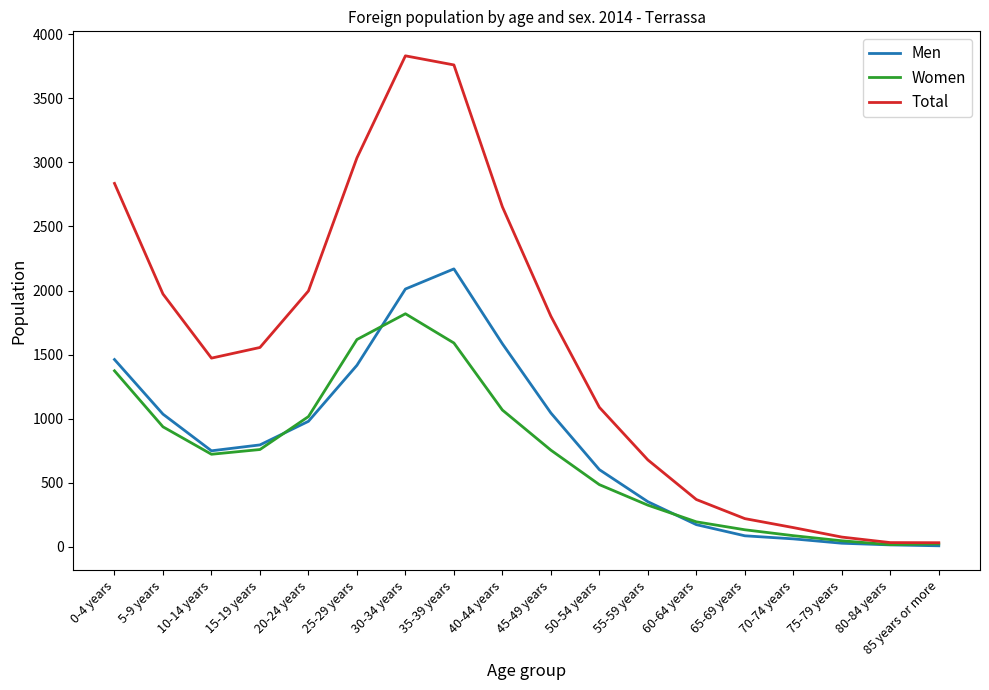

Rank the series by their maximum value, from lowest to highest.

Women, Men, Total